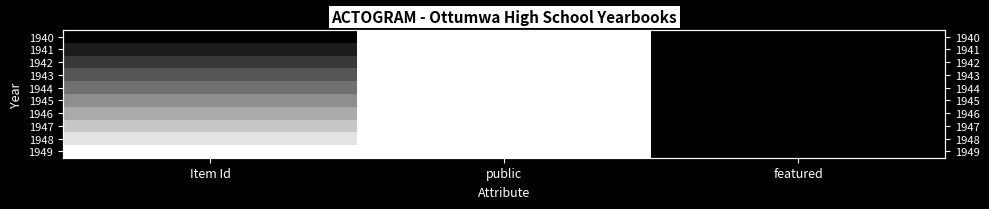

Rank the categories by 1947 value from lowest to highest.

featured, Item Id, public